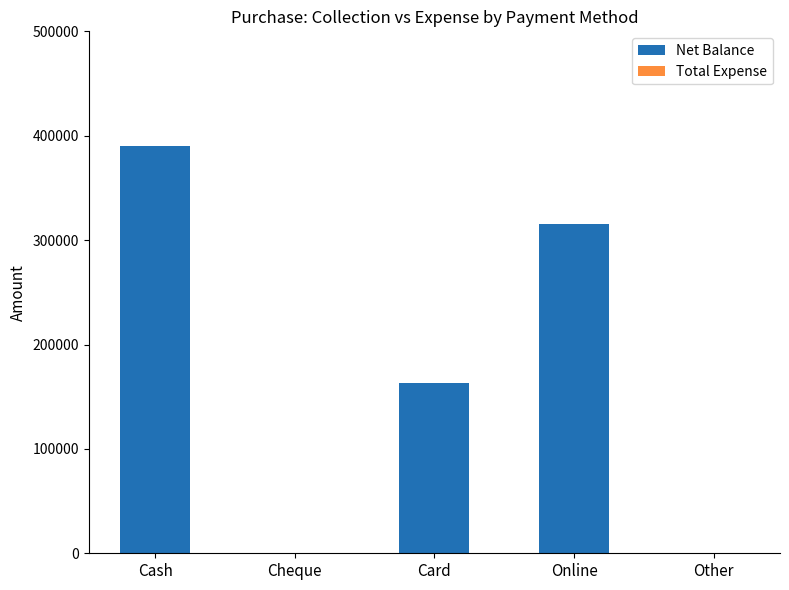

Approximately how many times larger is the value at Online compared to Card?

1.9